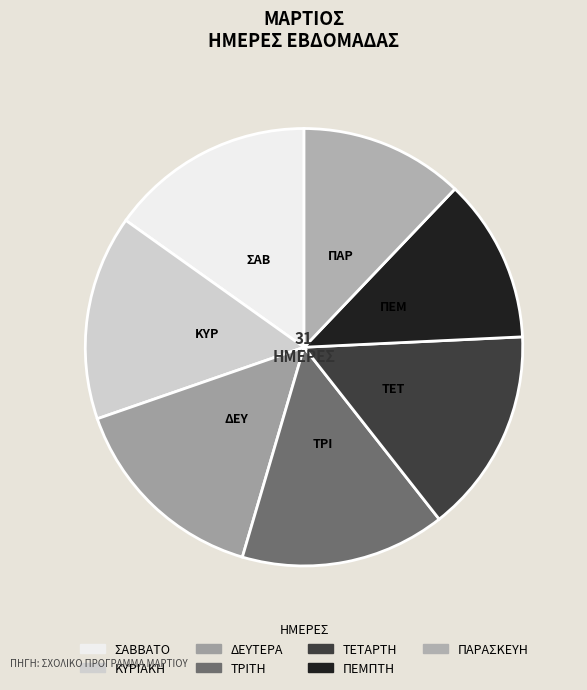

To the nearest percent, what is the combined percentage of ΣΑΒΒΑΤΟ and ΚΥΡΙΑΚΗ?

30%